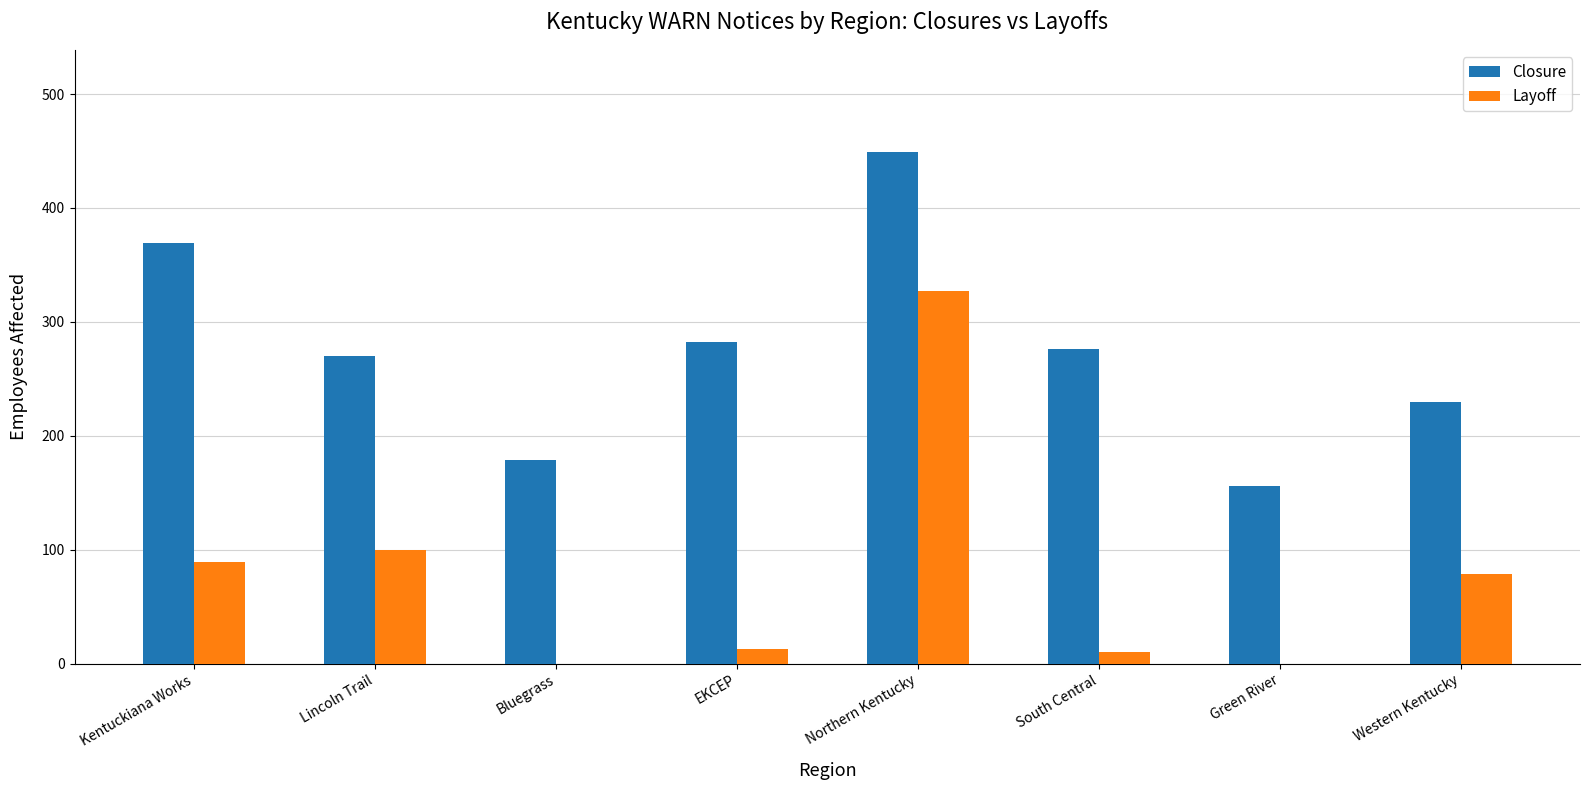

What is the sum of all Closure values?

2211